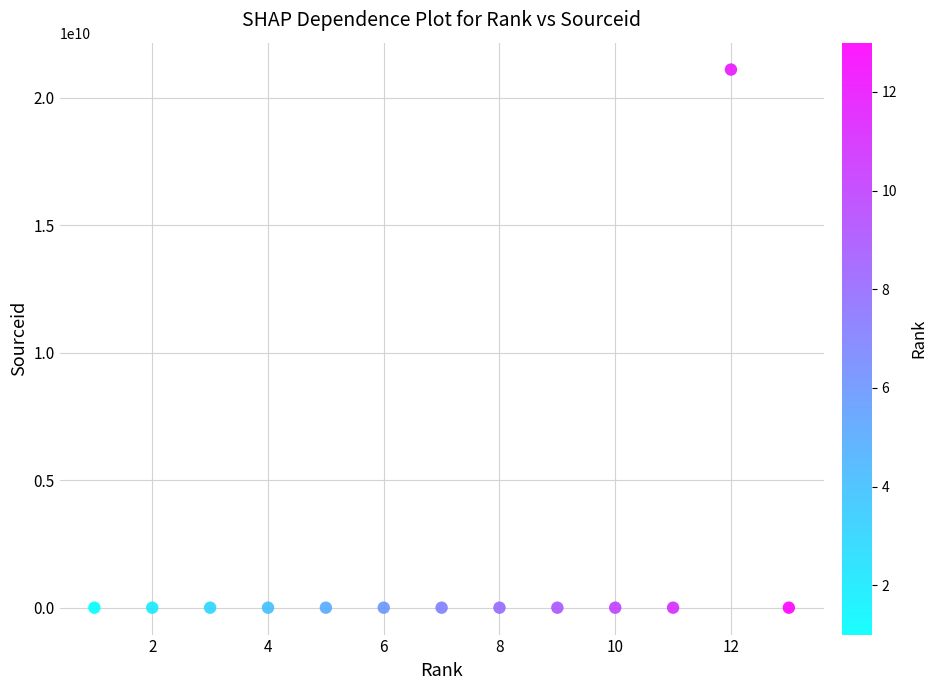

What is the range of Y values (max minus min)?

21101031081